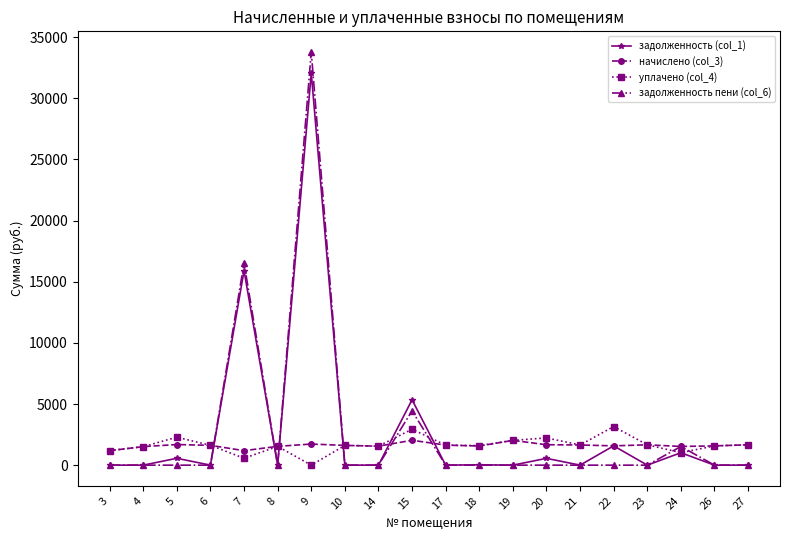

What is the value of the начислено (col_3) point at the 13th from the left?

2024.2